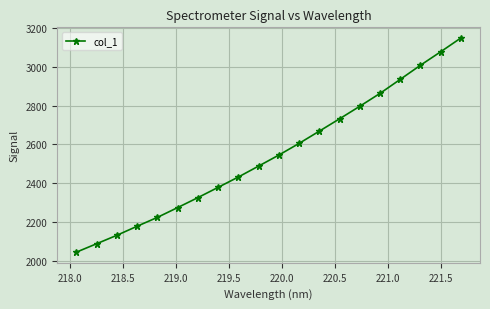

Does the chart have visible grid lines?

Yes